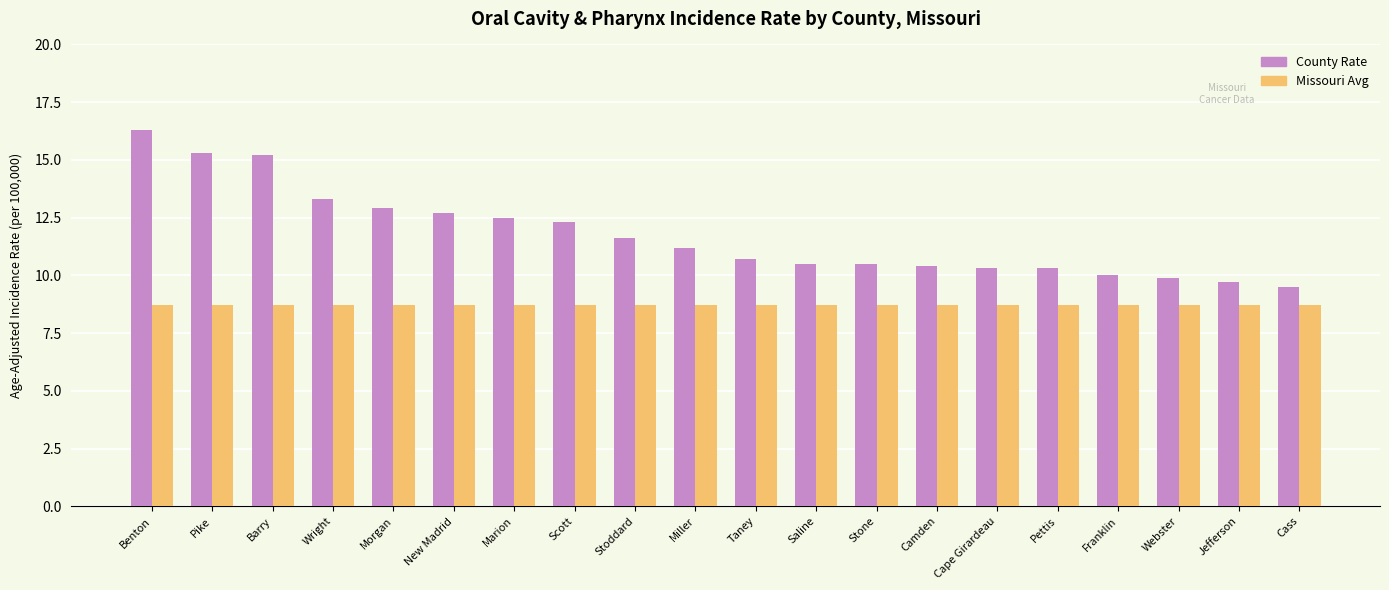

What are all the series names shown in the legend?

County Rate, Missouri Avg